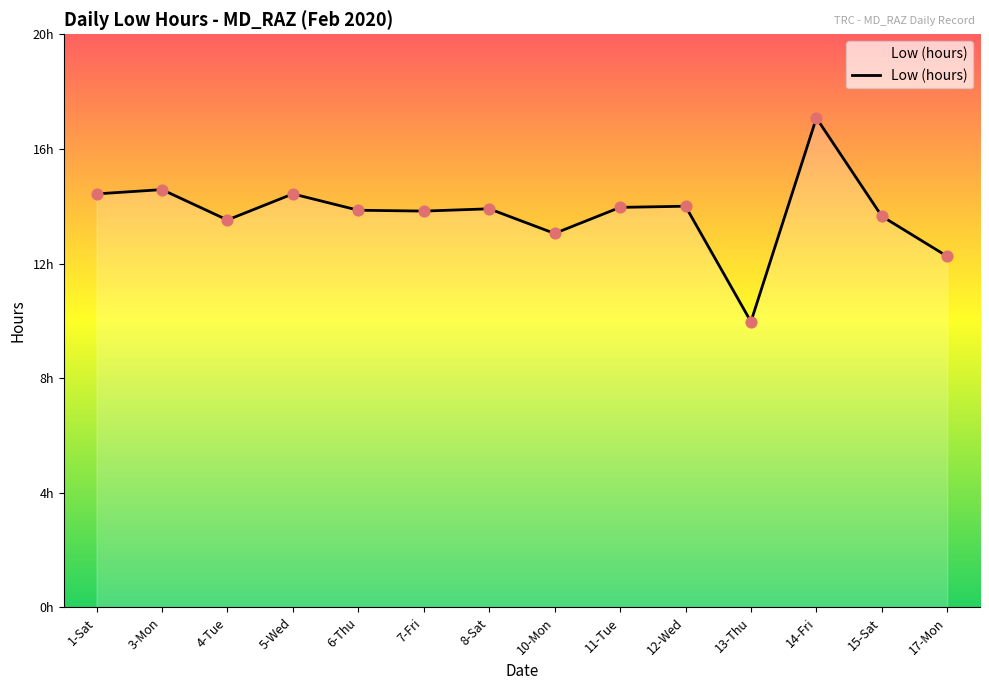

Which has a higher value, 15-Sat or 14-Fri?

14-Fri